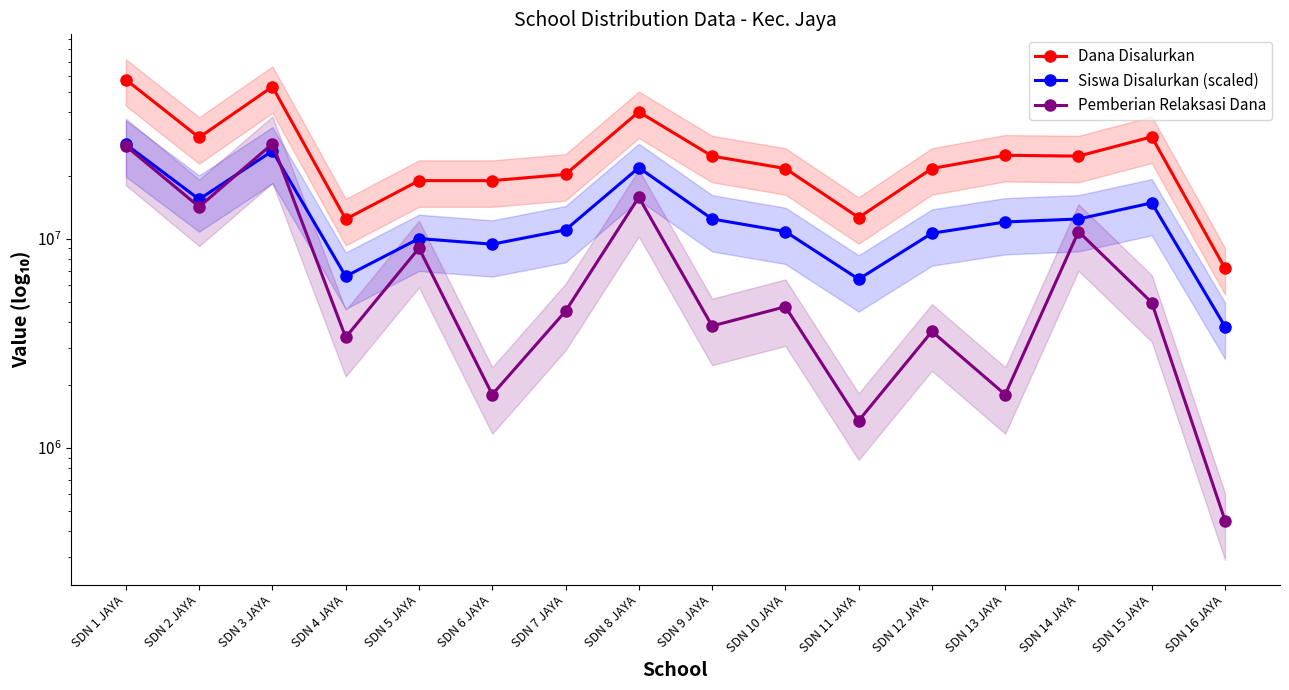

Reading left to right, what are all the values shown in this chart?

Dana Disalurkan: SDN 1 JAYA=57375000	SDN 2 JAYA=30375000	SDN 3 JAYA=53100000	SDN 4 JAYA=12375000	SDN 5 JAYA=18900000	SDN 6 JAYA=18900000	SDN 7 JAYA=20250000	SDN 8 JAYA=40275000	SDN 9 JAYA=24750000	SDN 10 JAYA=21600000	SDN 11 JAYA=12600000	SDN 12 JAYA=21600000	SDN 13 JAYA=24975000	SDN 14 JAYA=24750000	SDN 15 JAYA=30600000	SDN 16 JAYA=7200000
Siswa Disalurkan (scaled): SDN 1 JAYA=28200000	SDN 2 JAYA=15400000	SDN 3 JAYA=26200000	SDN 4 JAYA=6600000	SDN 5 JAYA=10000000	SDN 6 JAYA=9400000	SDN 7 JAYA=11000000	SDN 8 JAYA=21800000	SDN 9 JAYA=12400000	SDN 10 JAYA=10800000	SDN 11 JAYA=6400000	SDN 12 JAYA=10600000	SDN 13 JAYA=12000000	SDN 14 JAYA=12400000	SDN 15 JAYA=14800000	SDN 16 JAYA=3800000
Pemberian Relaksasi Dana: SDN 1 JAYA=27675000	SDN 2 JAYA=14175000	SDN 3 JAYA=28350000	SDN 4 JAYA=3375000	SDN 5 JAYA=9000000	SDN 6 JAYA=1800000	SDN 7 JAYA=4500000	SDN 8 JAYA=15750000	SDN 9 JAYA=3825000	SDN 10 JAYA=4725000	SDN 11 JAYA=1350000	SDN 12 JAYA=3600000	SDN 13 JAYA=1800000	SDN 14 JAYA=10800000	SDN 15 JAYA=4950000	SDN 16 JAYA=450000